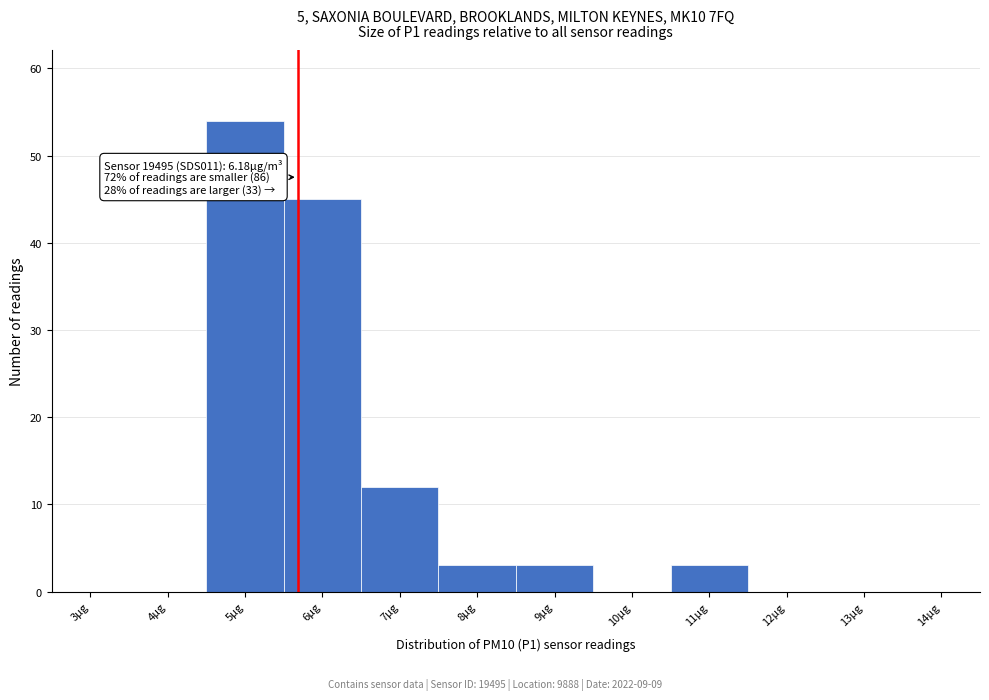

Reading right to left, extract all data points from this chart.

14µg=0	13µg=0	12µg=0	11µg=3	10µg=0	9µg=3	8µg=3	7µg=12	6µg=45	5µg=54	4µg=0	3µg=0